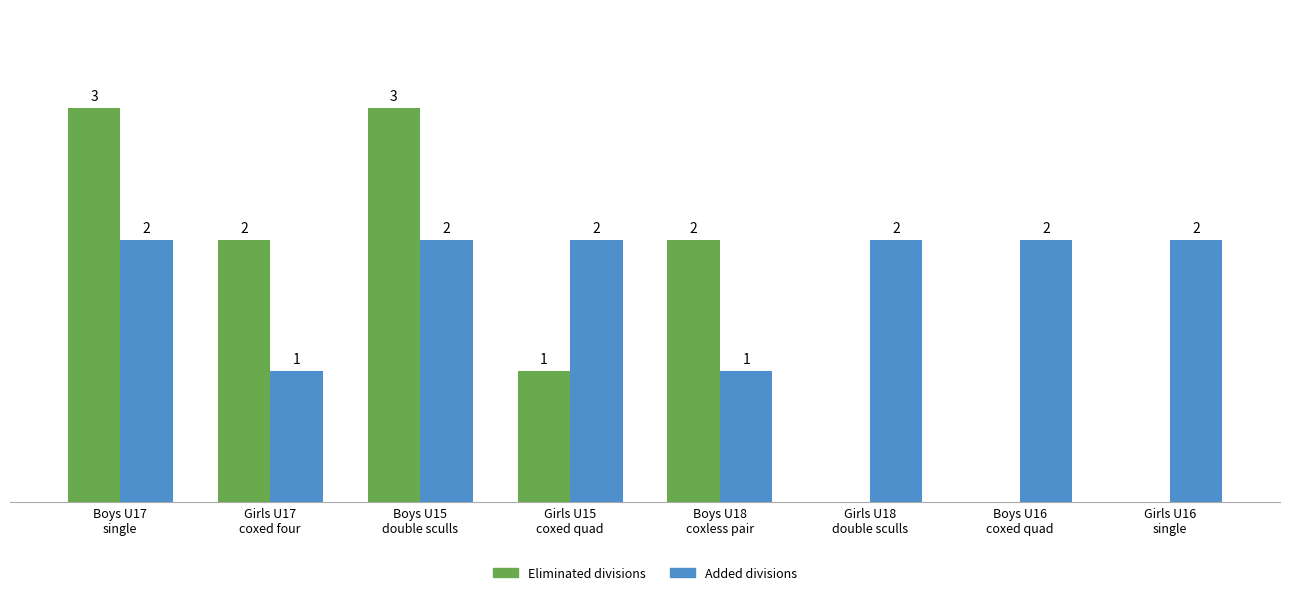

Are the bars grouped side by side (vs. stacked)?

Yes